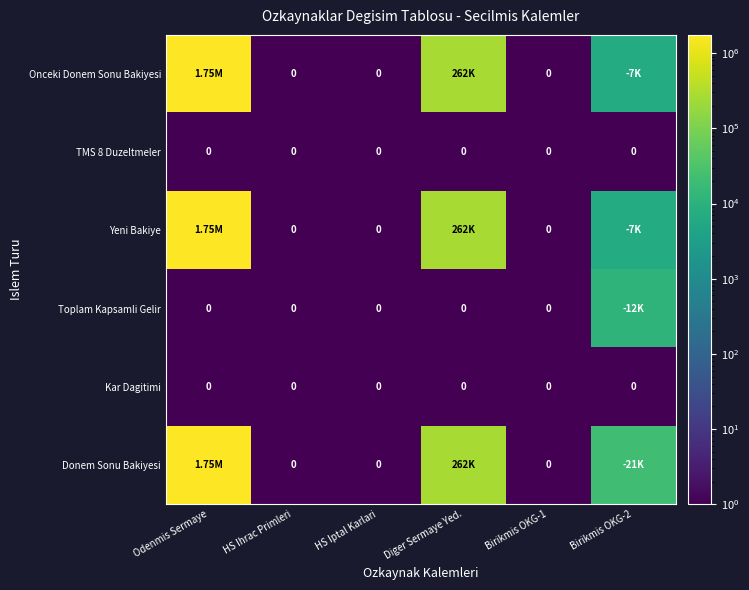

Is the value of Donem Sonu Bakiyesi at Diger Sermaye Yed. greater than the value of Kar Dagitimi at Diger Sermaye Yed.?

Yes